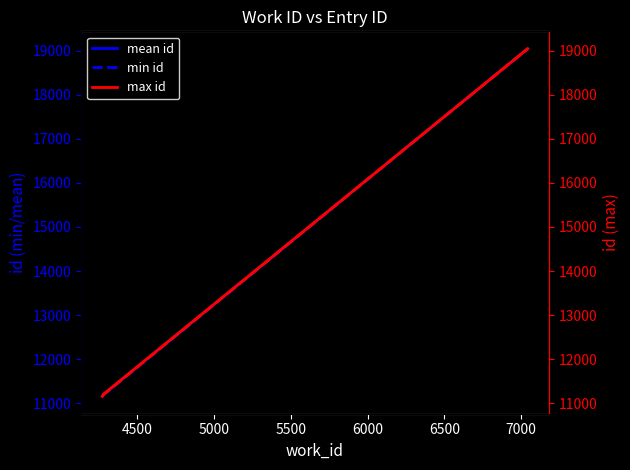

What is the maximum value for mean id?

19042.0